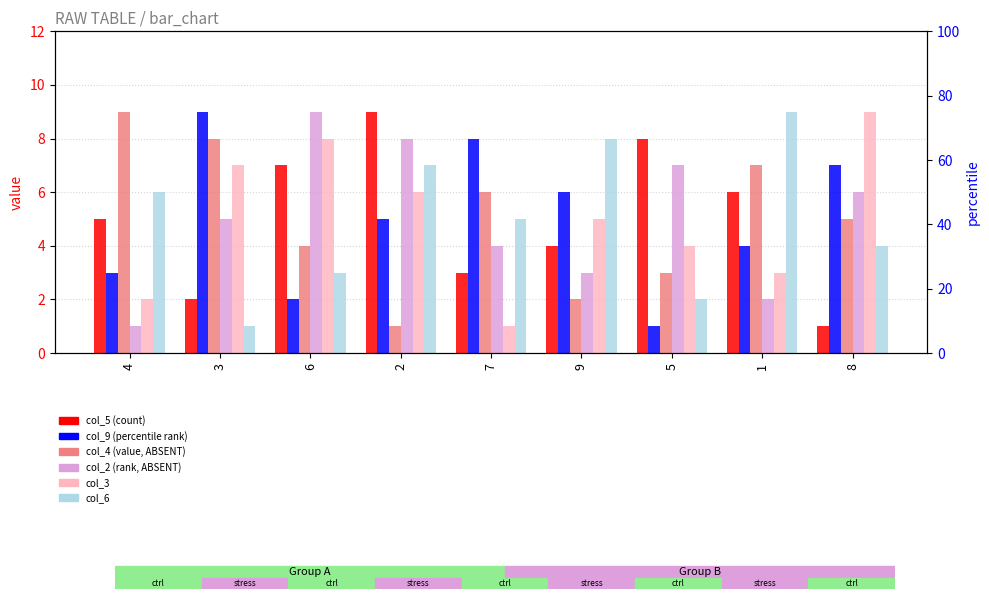

Which category has the lowest value in the col_9 series?

5